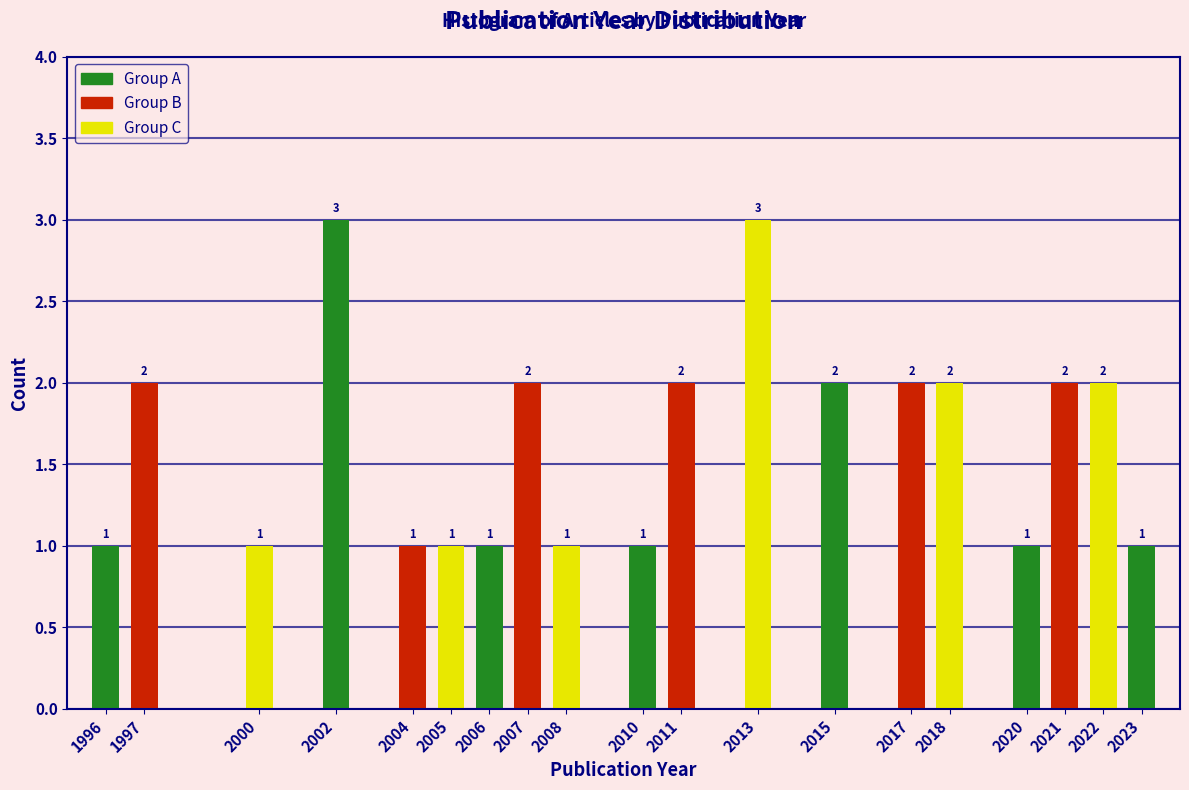

Reading left to right, extract all data points from this chart.

1996=1	1997=2	2000=1	2002=3	2004=1	2005=1	2006=1	2007=2	2008=1	2010=1	2011=2	2013=3	2015=2	2017=2	2018=2	2020=1	2021=2	2022=2	2023=1